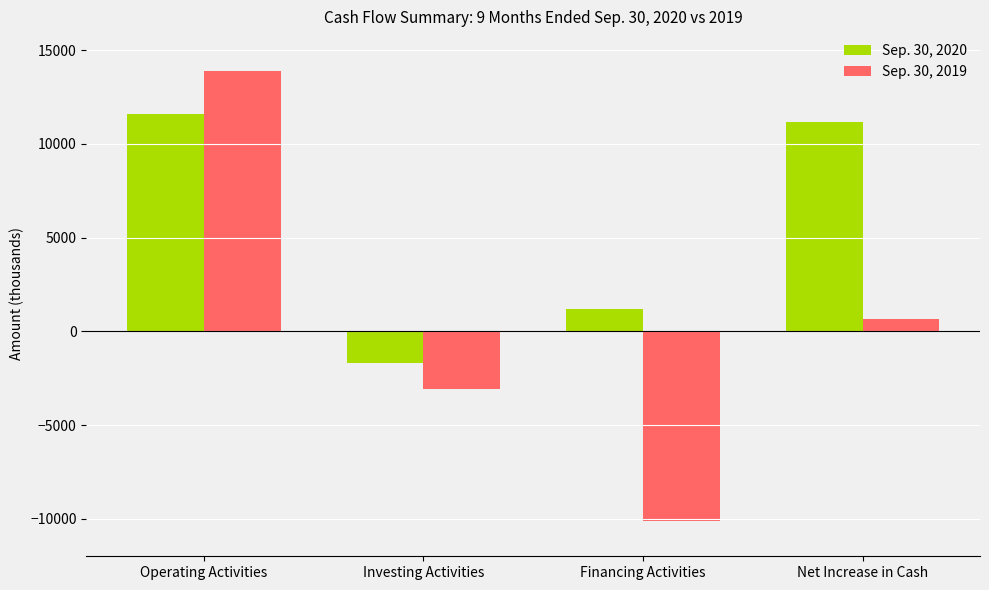

What is the lowest value of the Sep. 30, 2019 series?

-10144